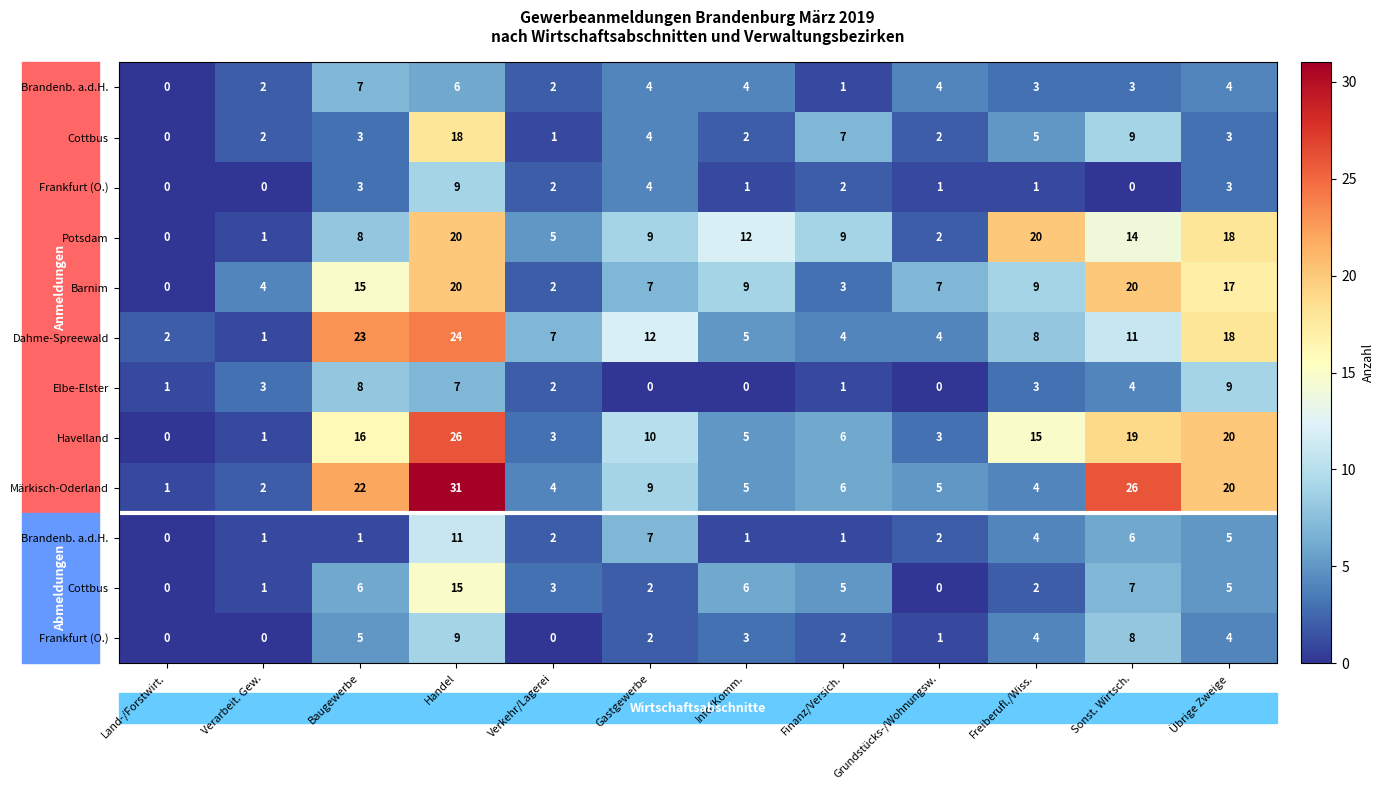

What is the spread (max minus min) of values at Gastgewerbe?

12